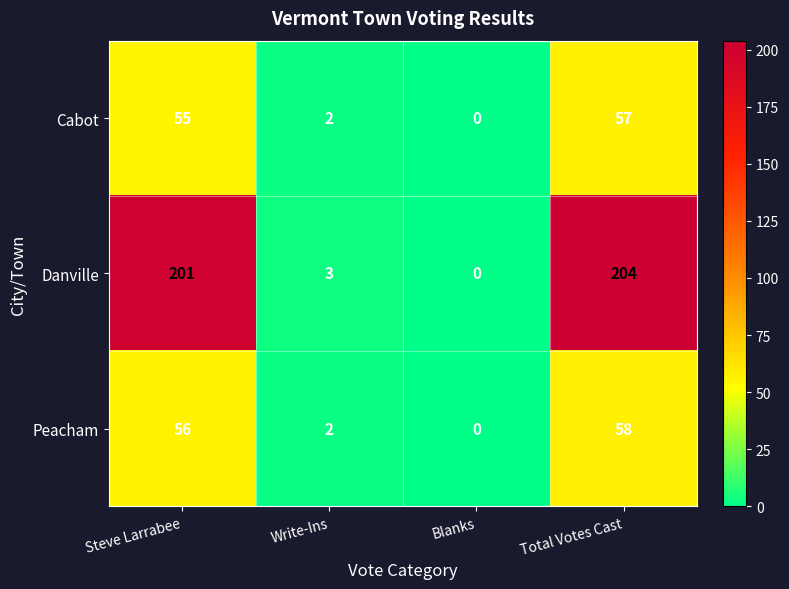

How many distinct data groups are displayed?

3